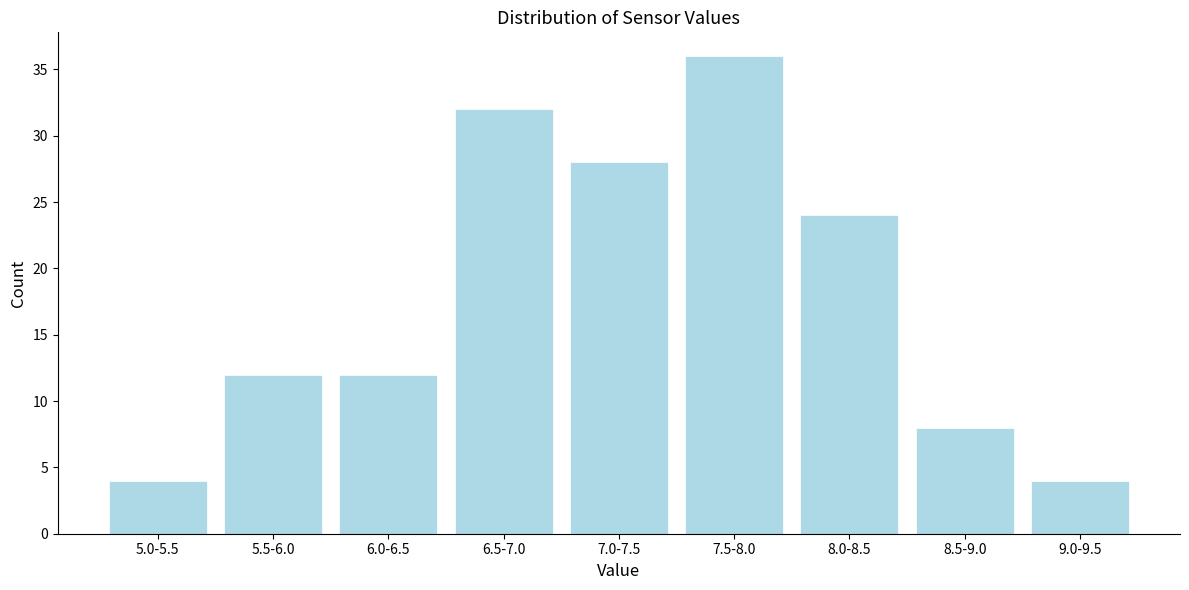

Reading left to right, transcribe all the data shown in this chart.

5.0-5.5=4	5.5-6.0=12	6.0-6.5=12	6.5-7.0=32	7.0-7.5=28	7.5-8.0=36	8.0-8.5=24	8.5-9.0=8	9.0-9.5=4